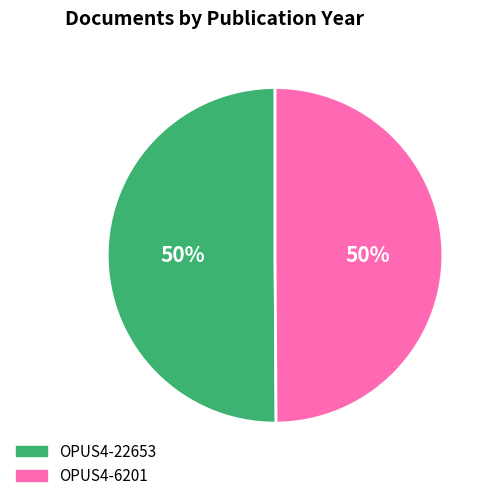

To the nearest percent, what portion does OPUS4-22653 represent?

50%